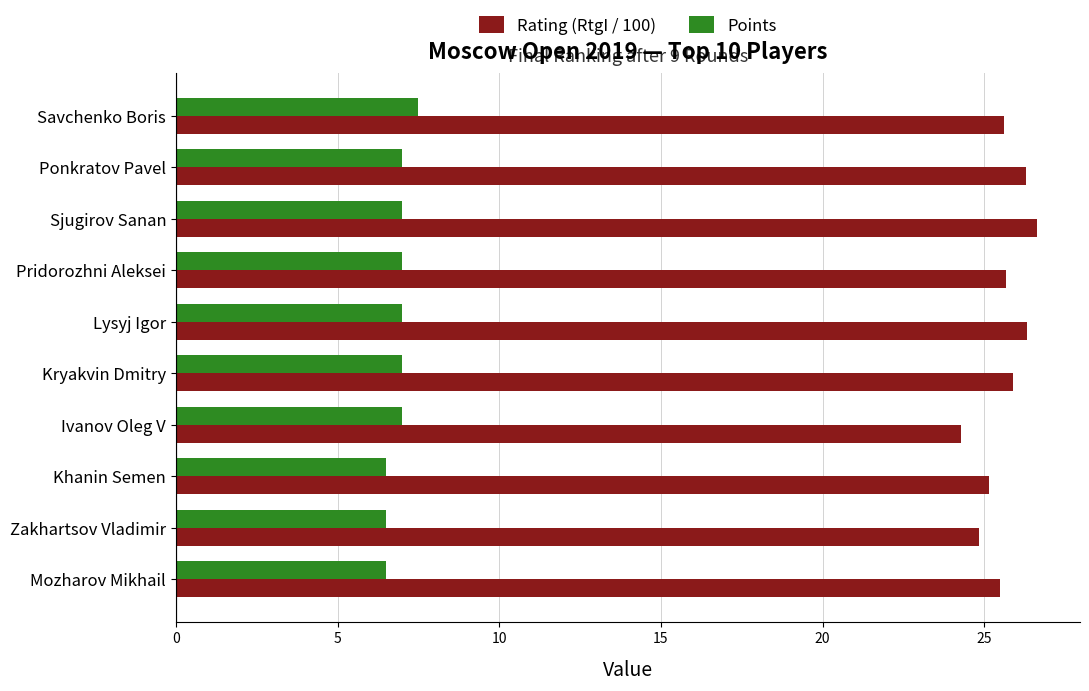

Rank the series by their maximum value, from highest to lowest.

Rating (RtgI / 100), Points